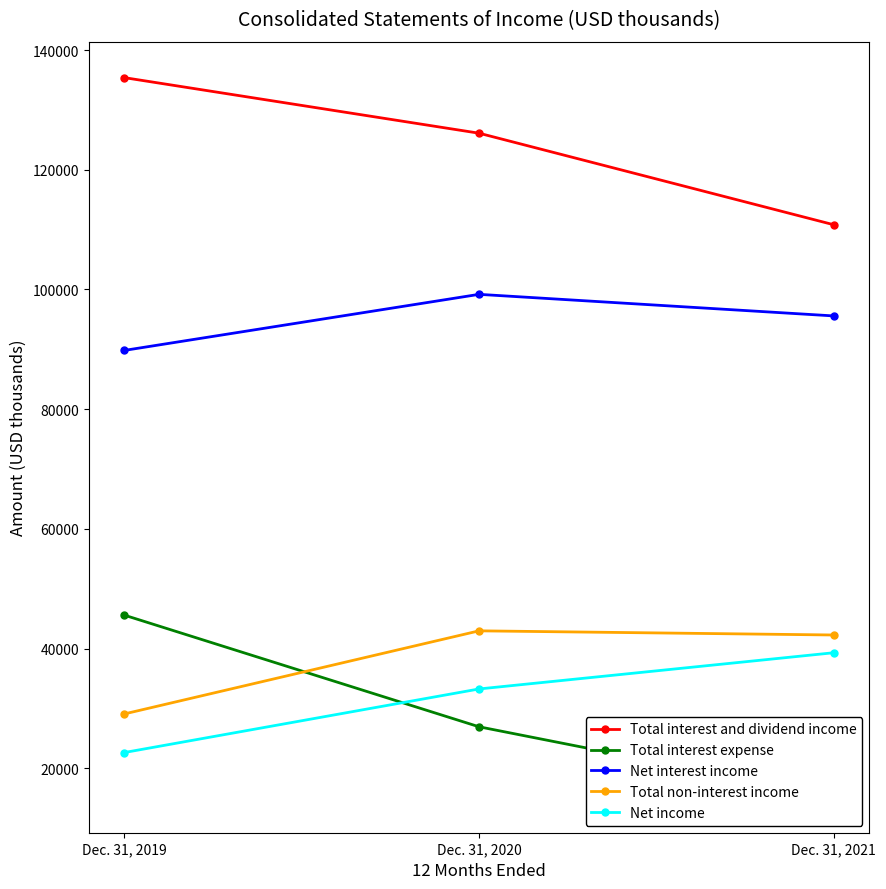

Reading right to left, list all the values displayed in this chart.

Total interest and dividend income: Dec. 31, 2021=110804	Dec. 31, 2020=126104	Dec. 31, 2019=135391
Total interest expense: Dec. 31, 2021=15231	Dec. 31, 2020=26924	Dec. 31, 2019=45581
Net interest income: Dec. 31, 2021=95573	Dec. 31, 2020=99180	Dec. 31, 2019=89810
Total non-interest income: Dec. 31, 2021=42261	Dec. 31, 2020=42956	Dec. 31, 2019=29069
Net income: Dec. 31, 2021=39299	Dec. 31, 2020=33244	Dec. 31, 2019=22620